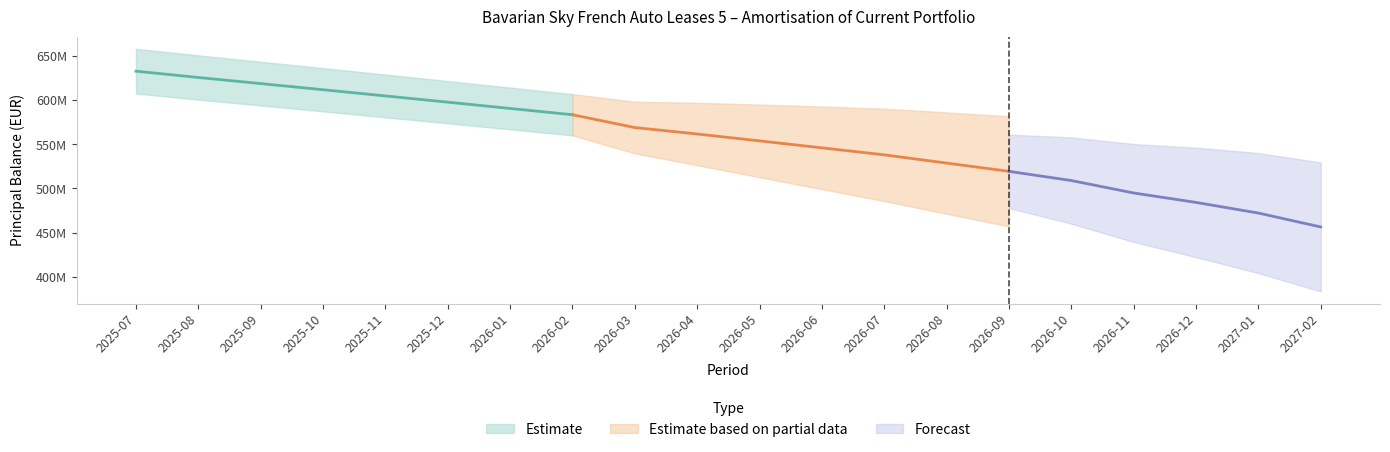

How many data points in reduction are above 7930865?

10